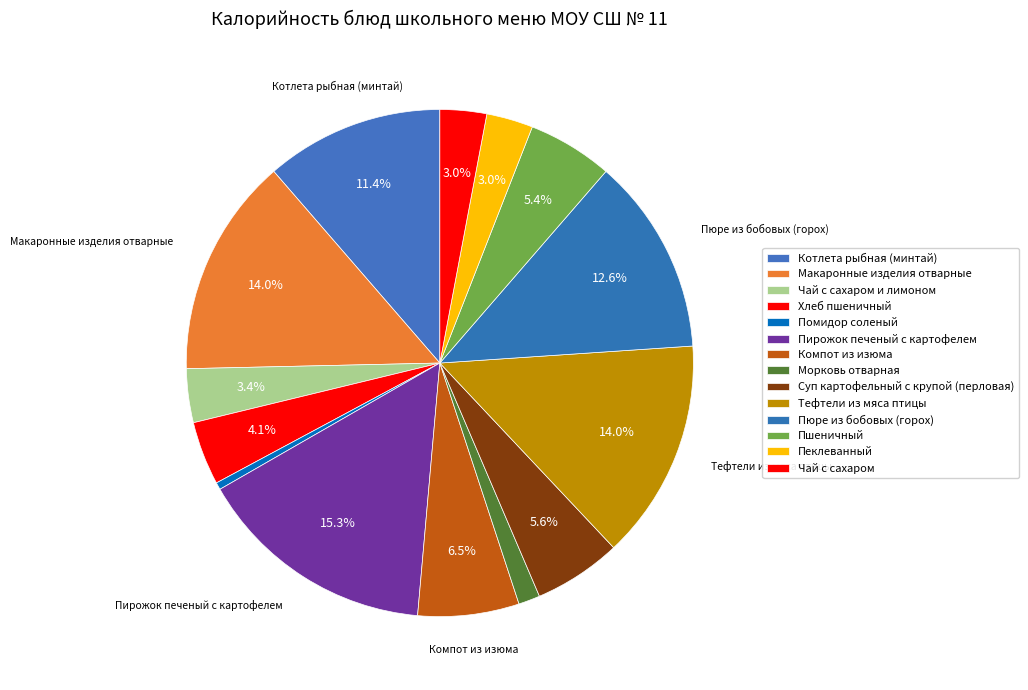

How many segments does this pie chart have?

14